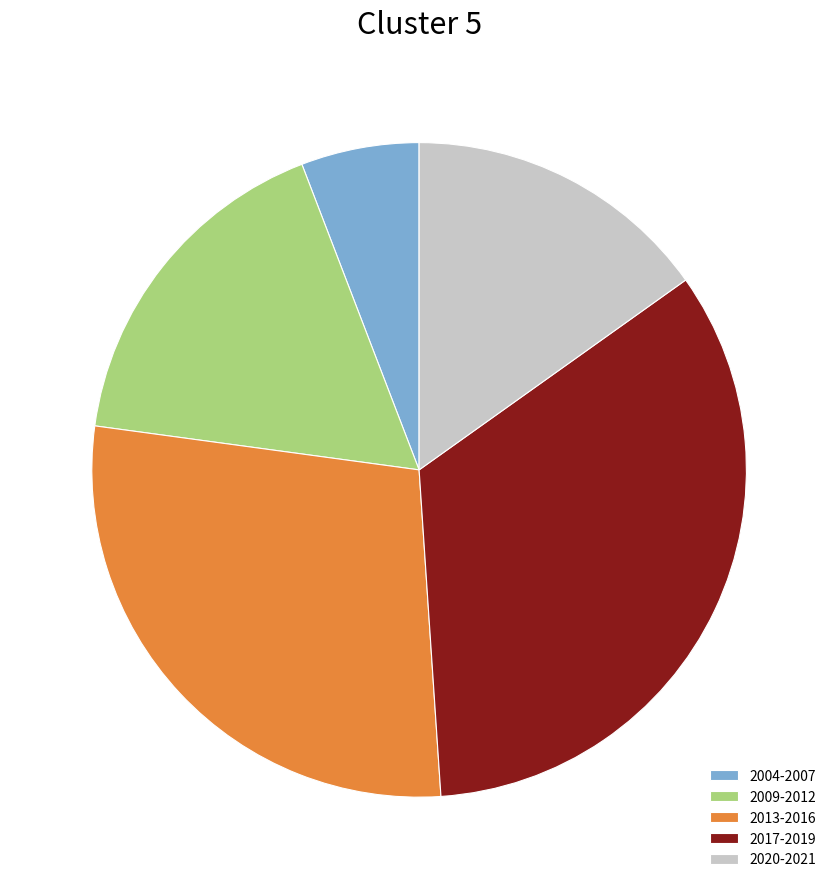

Between 2020-2021 and 2013-2016, which is larger?

2013-2016